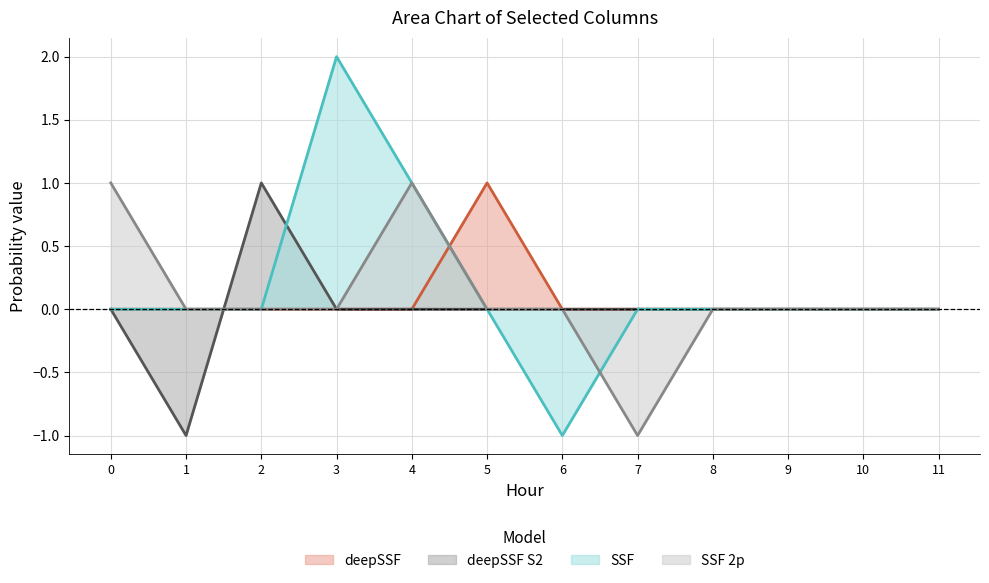

Reading left to right, transcribe all the data shown in this chart.

deepSSF: 0=0	1=0	2=0	3=0	4=0	5=1	6=0	7=0	8=0	9=0	10=0	11=0
deepSSF S2: 0=0	1=-1	2=1	3=0	4=0	5=0	6=0	7=0	8=0	9=0	10=0	11=0
SSF: 0=0	1=0	2=0	3=2	4=1	5=0	6=-1	7=0	8=0	9=0	10=0	11=0
SSF 2p: 0=1	1=0	2=0	3=0	4=1	5=0	6=0	7=-1	8=0	9=0	10=0	11=0